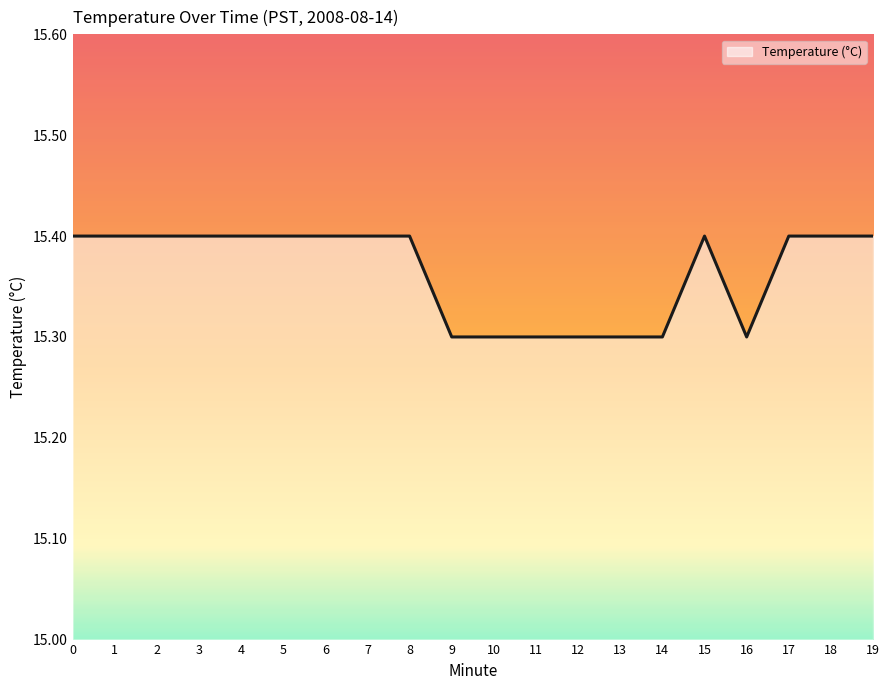

Is it true that the value at 9 is 15.3?

True